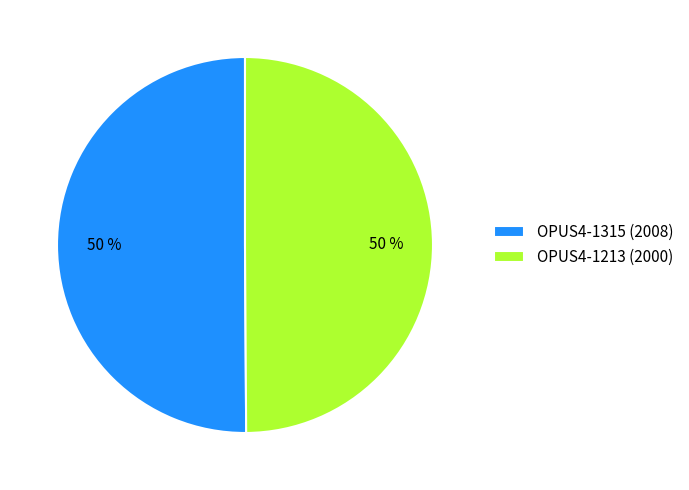

Approximately how many times larger is the value at OPUS4-1213 (2000) compared to OPUS4-1315 (2008)?

1.0